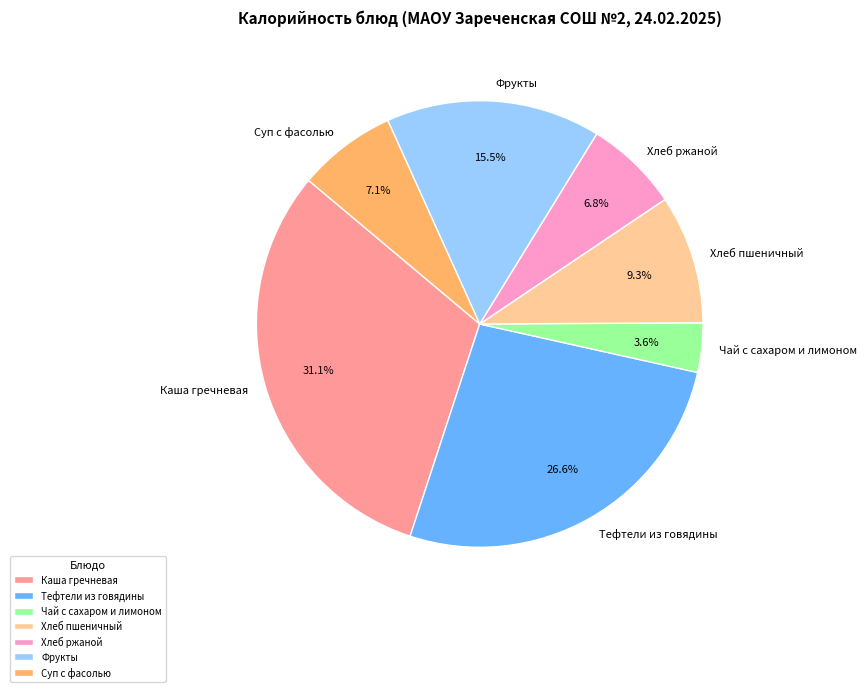

What percentage is NOT represented by Суп с фасолью?

92.9%